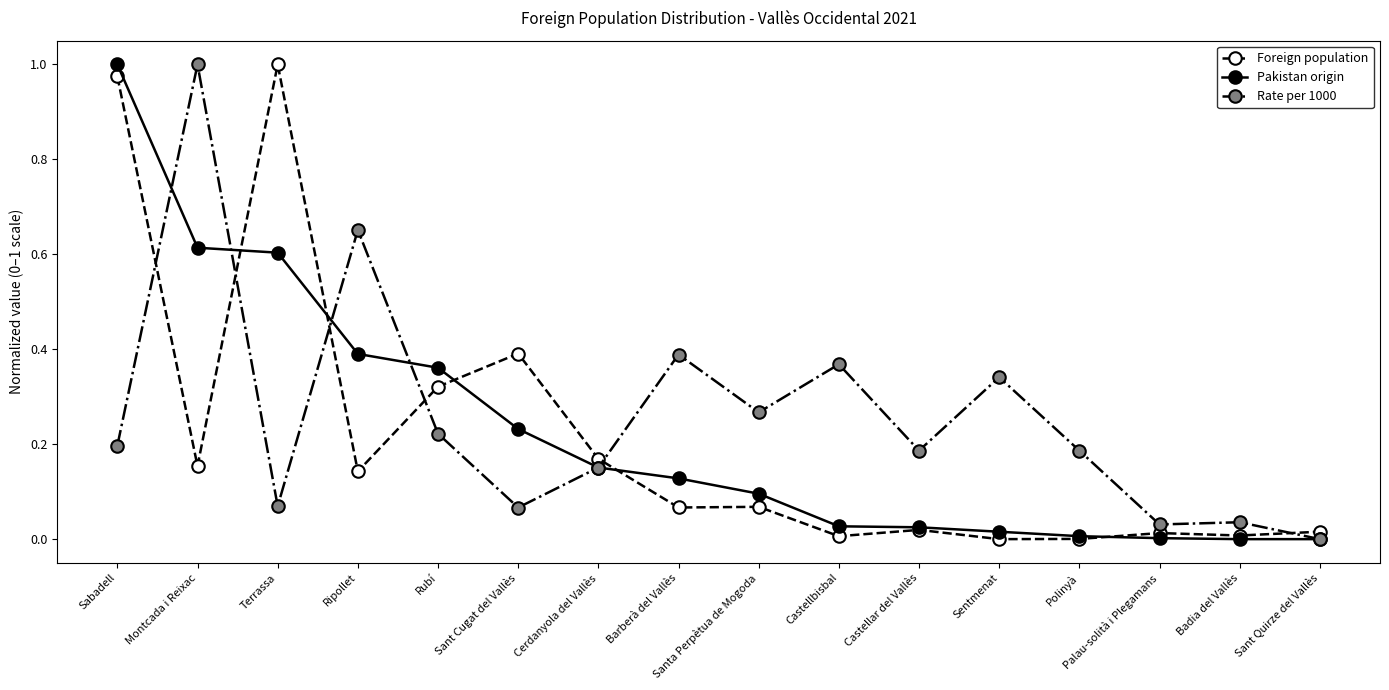

At which label does Pakistan origin reach its peak?

Sabadell